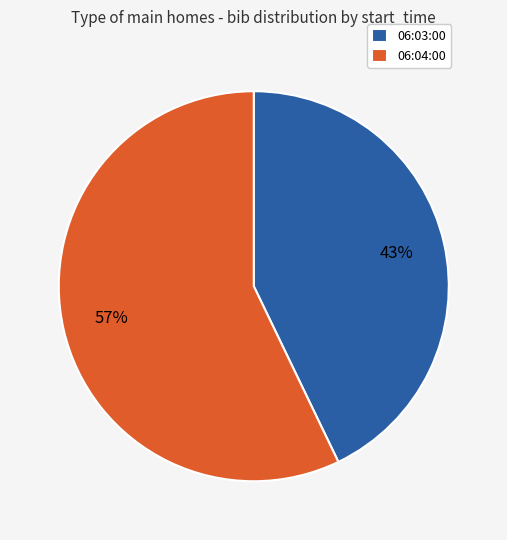

The 06:03:00 slice represents 54% of the pie. True or false?

False